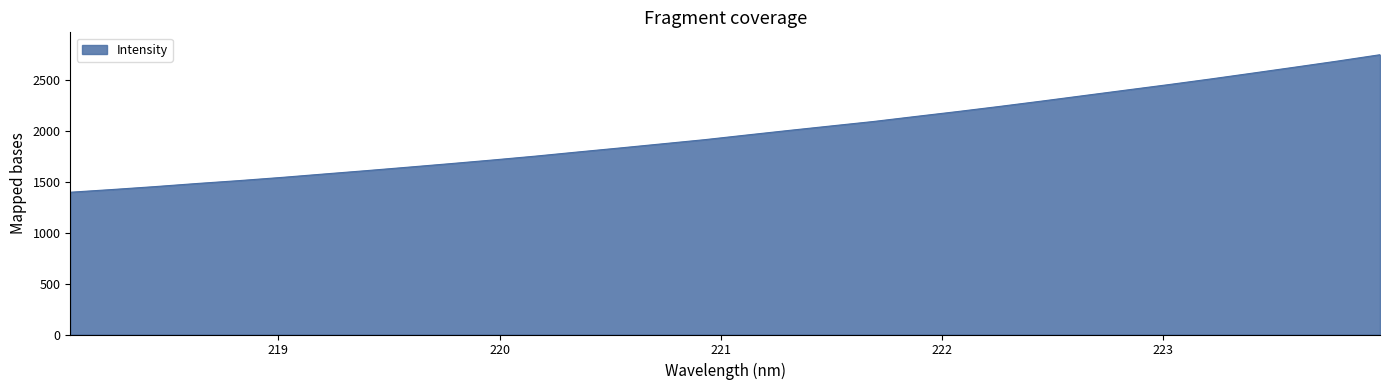

What is the smallest value displayed?

1399.9